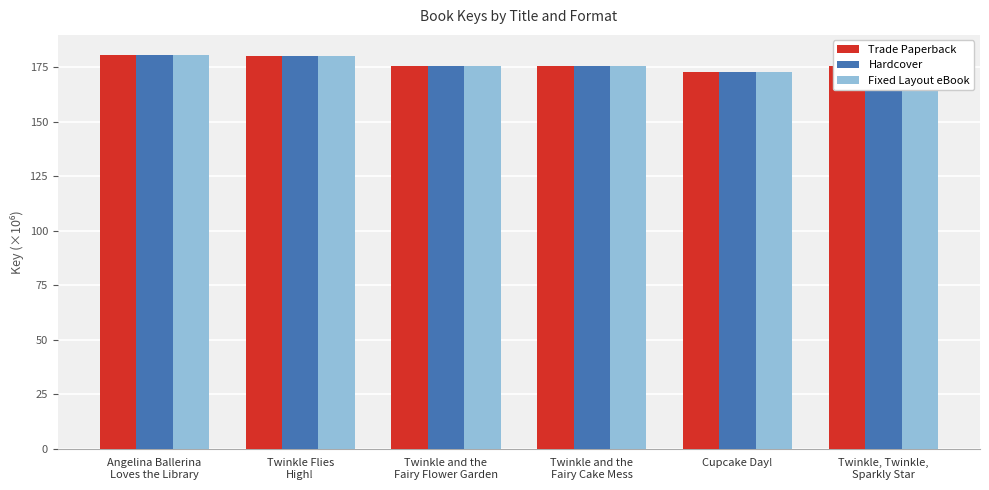

What is the minimum value for Hardcover?

173.0